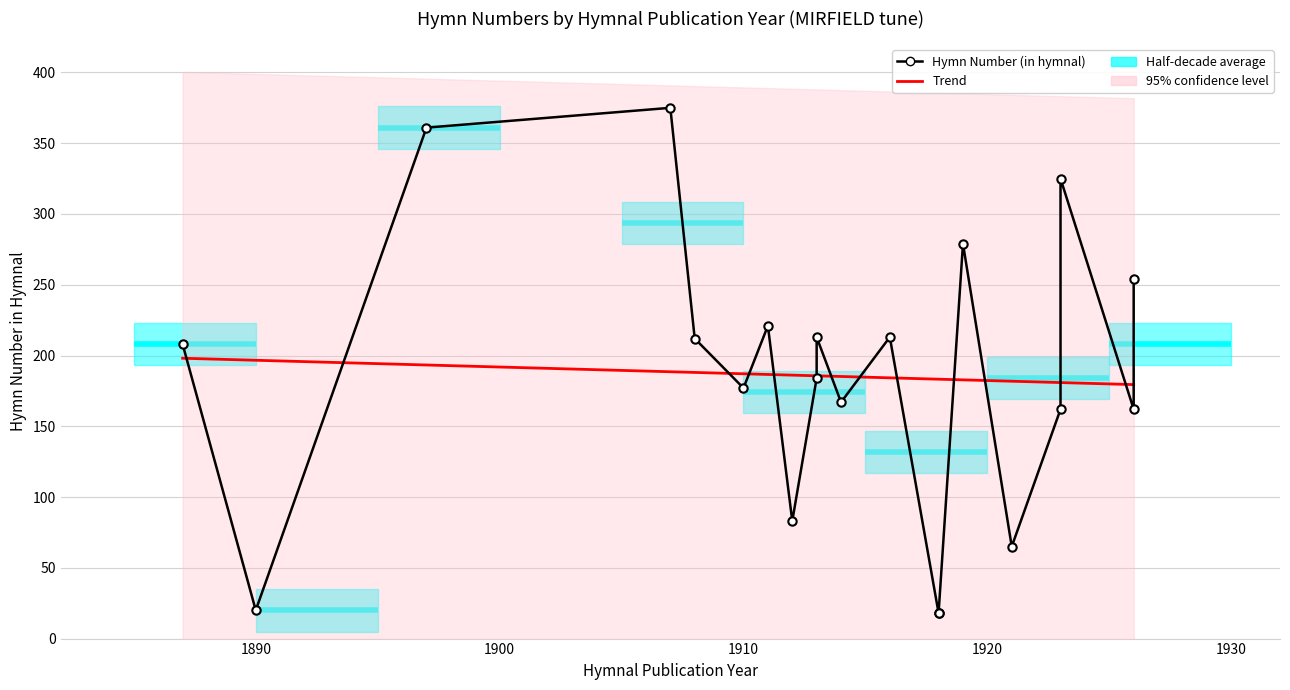

True or false: Trend has more than 2 points higher than both neighbors.

False